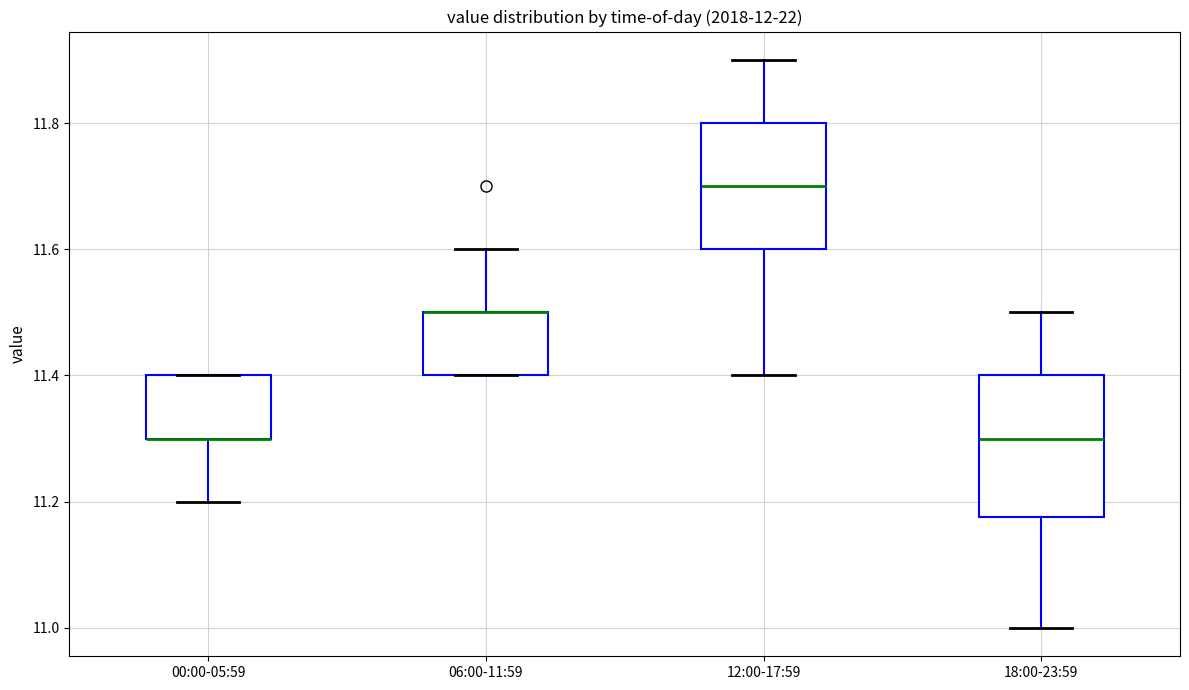

Where does the lower whisker of the box for 00:00-05:59 end on the y-axis? The values are not printed on the chart, so give them approximately, as read against the axis.

11.20